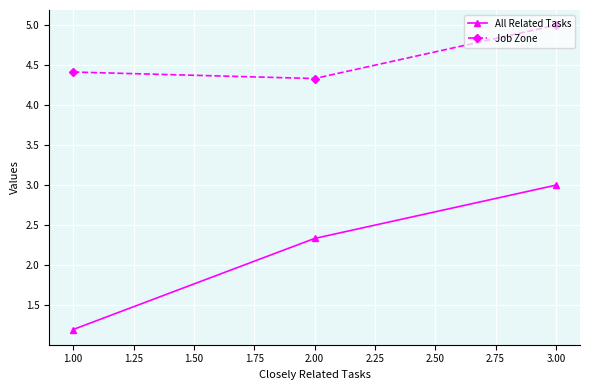

At 1.00, list the series in order from largest to smallest.

Job Zone, All Related Tasks